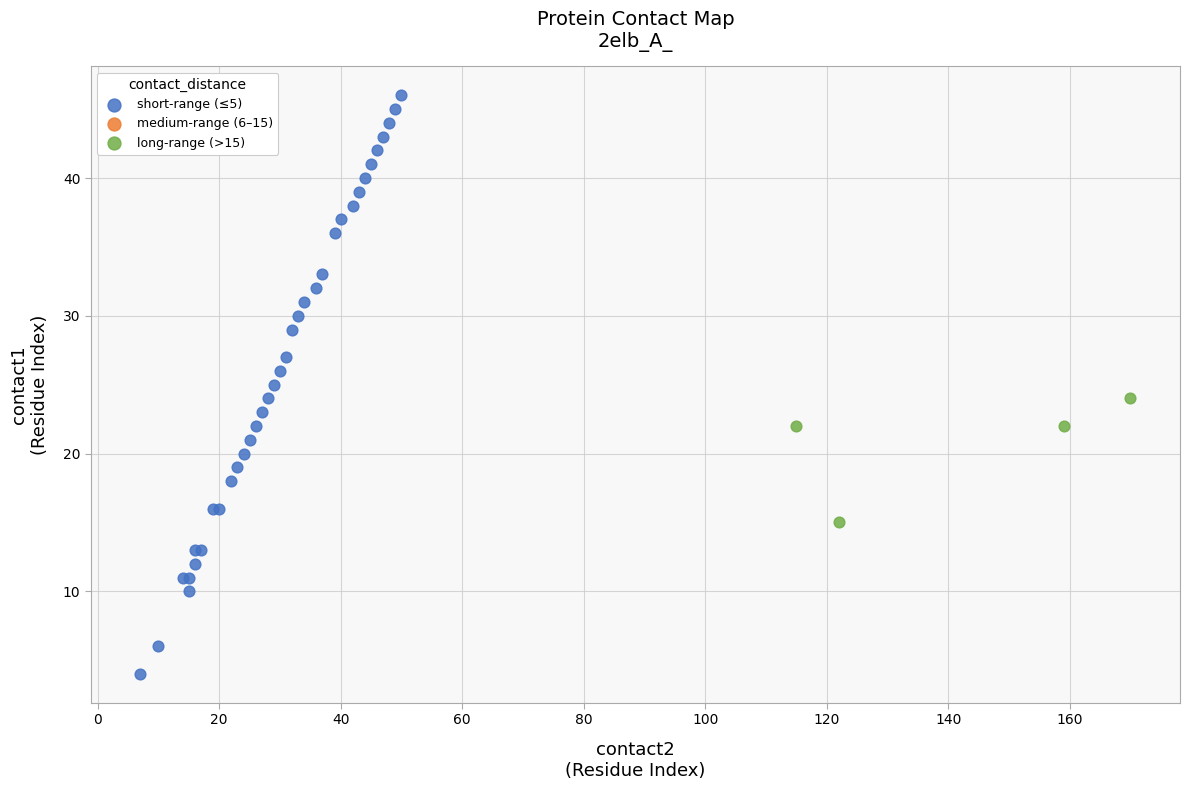

Which series has the largest Y range (max minus min)?

short-range (≤5)